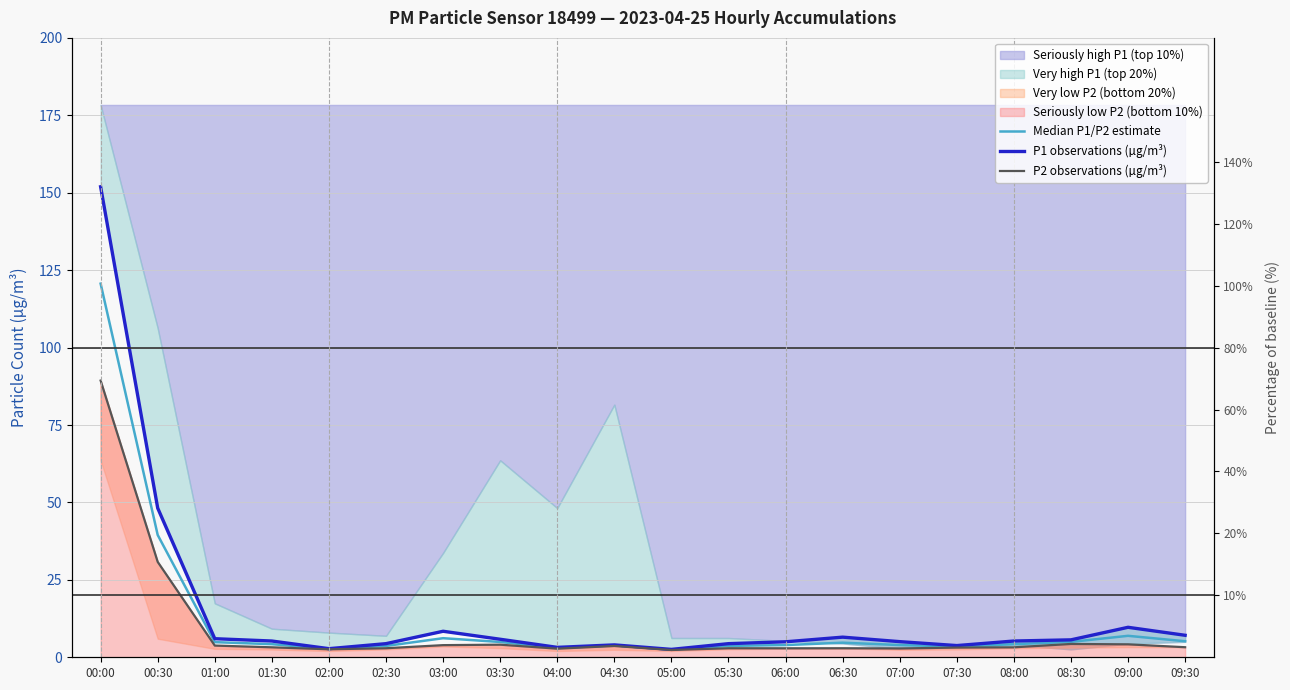

How many lines are shown in the chart?

3